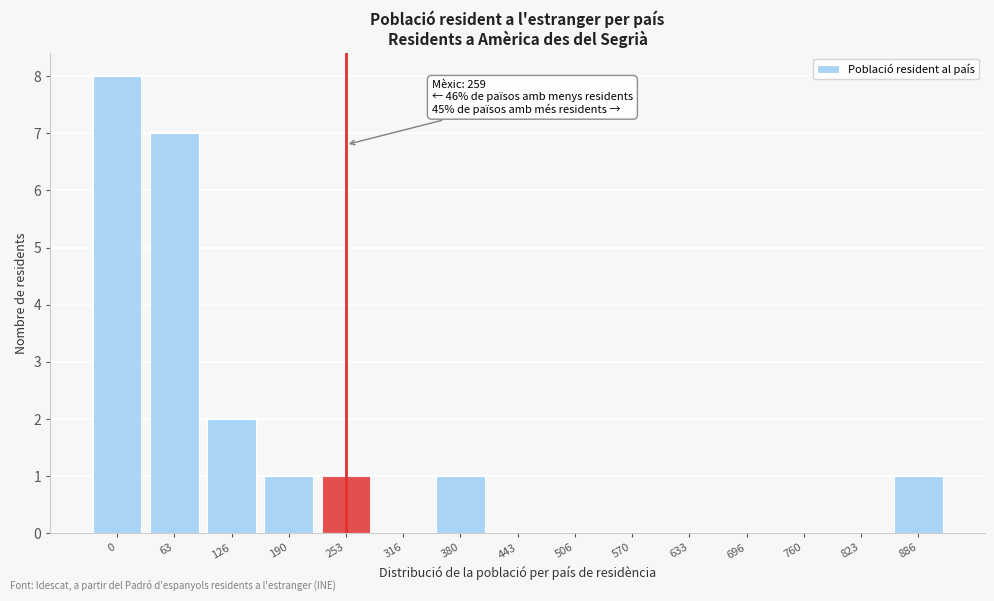

Reading left to right, transcribe all the data shown in this chart.

0=8	63=7	126=2	190=1	253=1	316=0	380=1	443=0	506=0	570=0	633=0	696=0	760=0	823=0	886=1